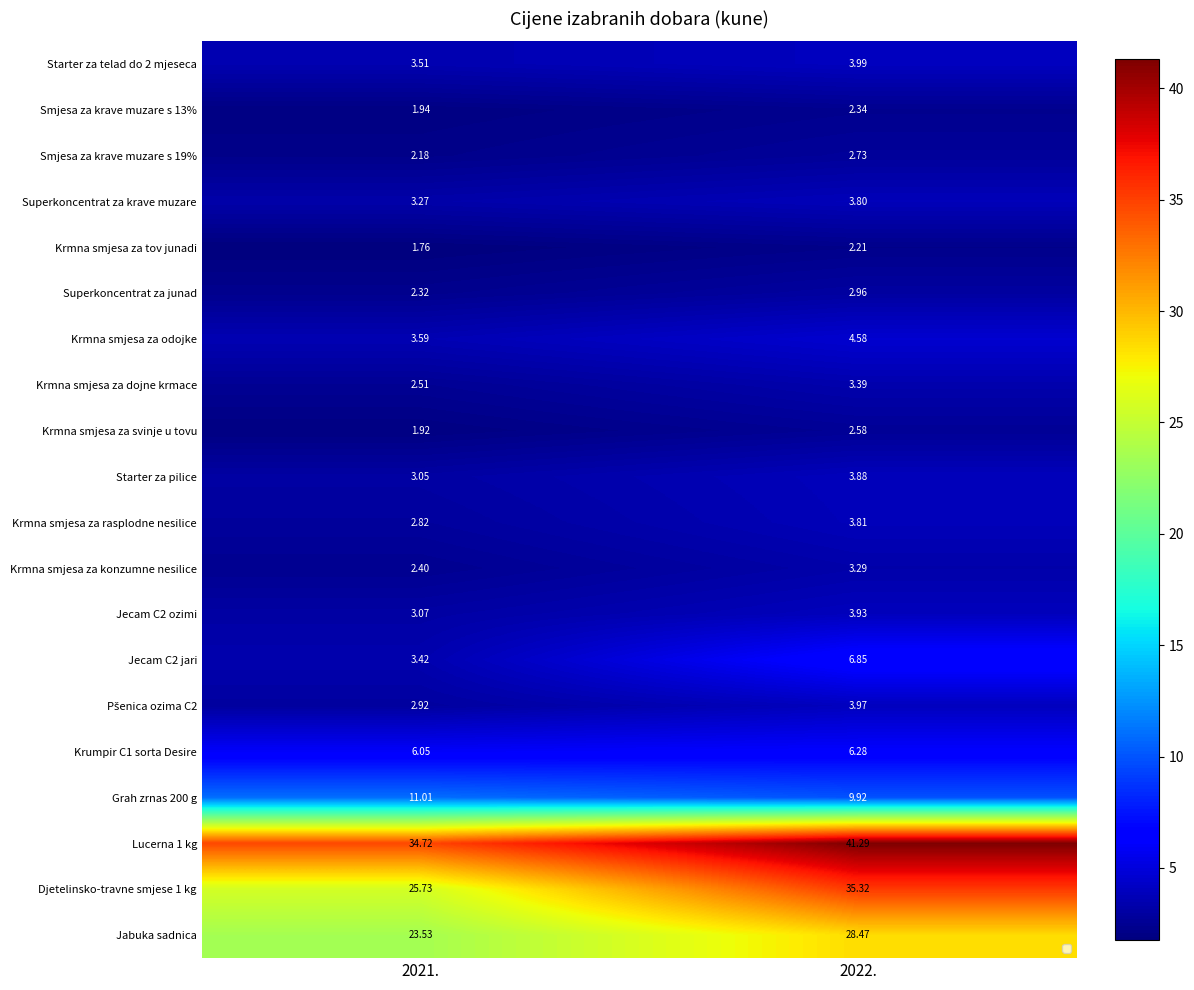

What is the smallest value displayed?

1.8